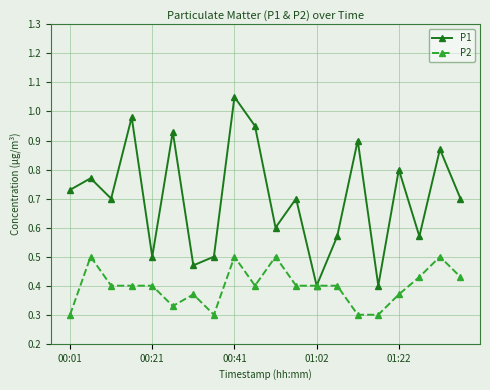

Which series has the largest range (max minus min)?

P1